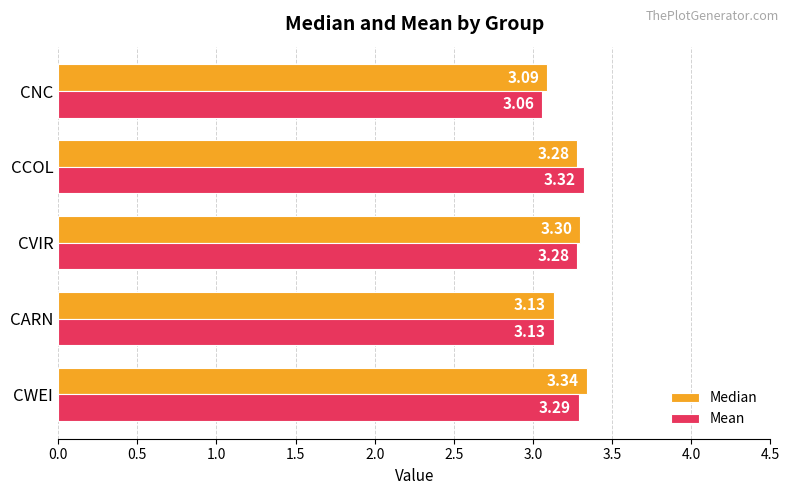

Between CARN and CNC, which series saw the biggest shift?

Mean